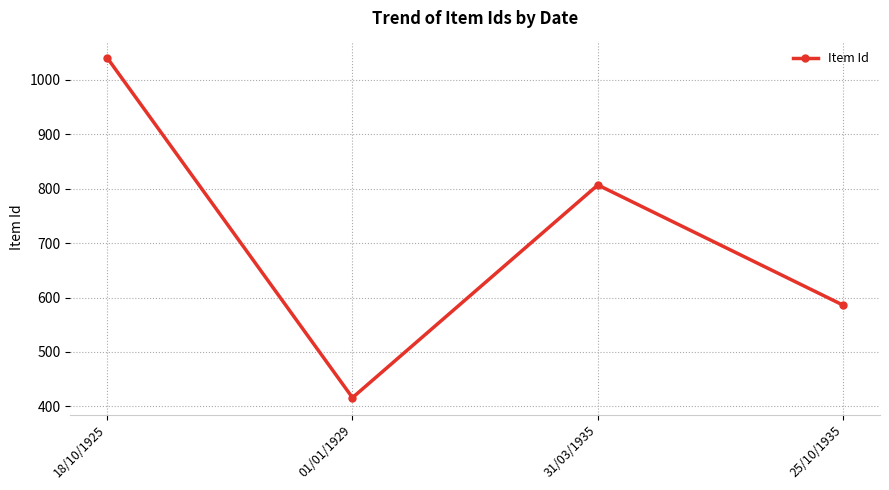

At which category does the data reach its first local valley?

01/01/1929